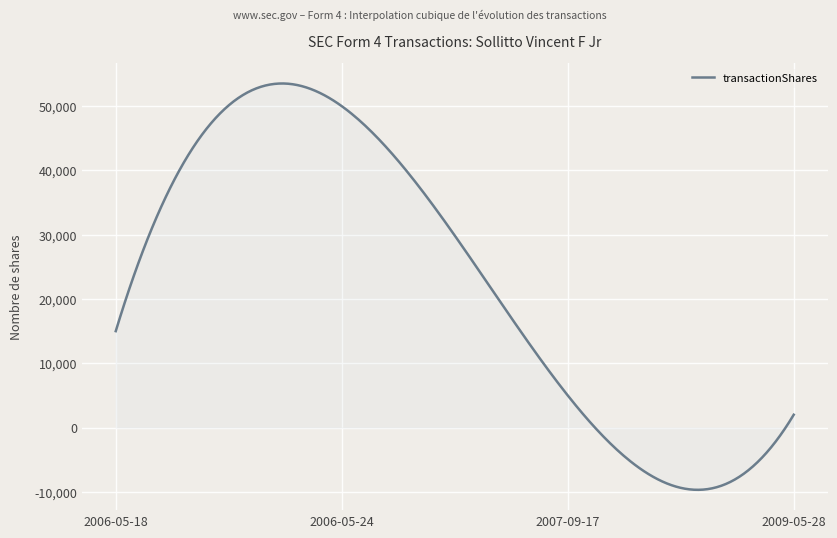

How many categories are shown in the chart?

300